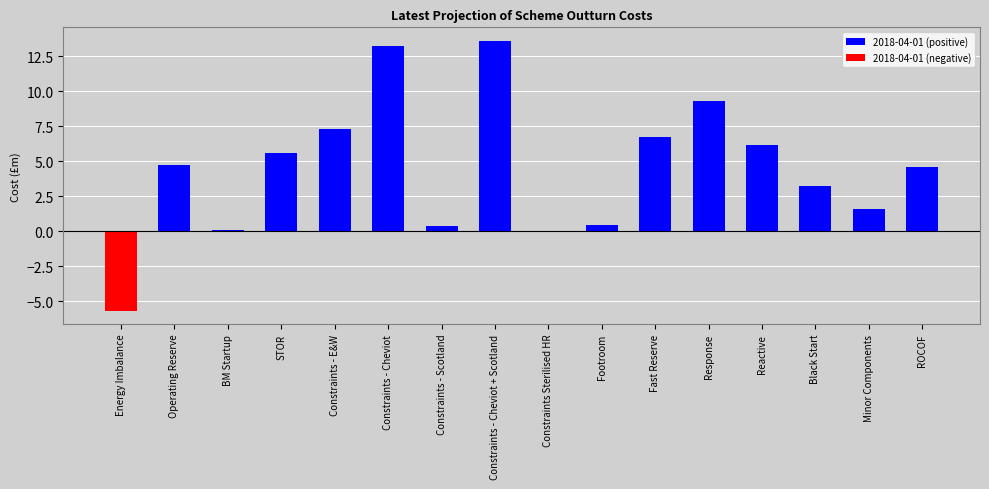

How many values in 2018-04-01 (negative) are below zero?

2